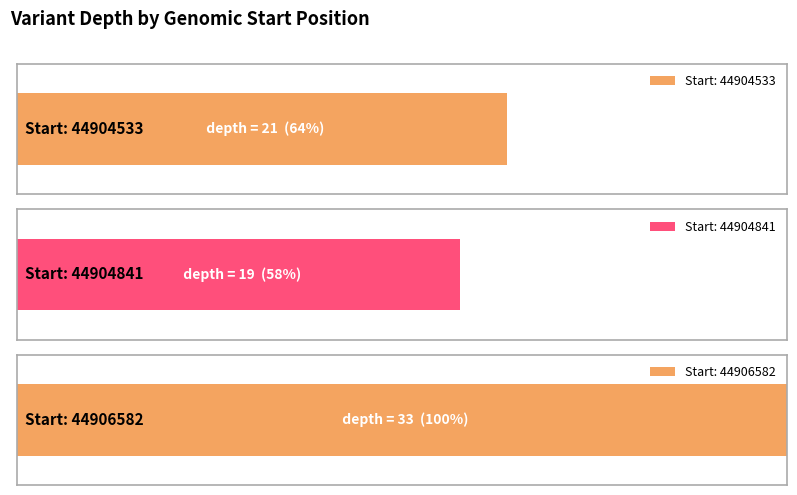

What is the maximum value shown in the chart?

33